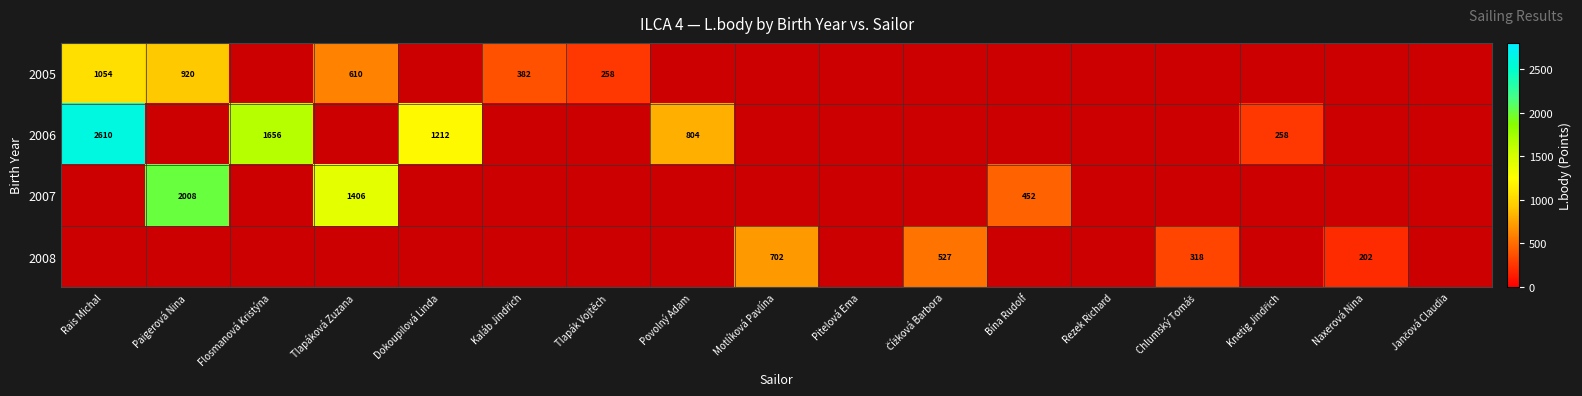

How many values in 2007 are above zero?

3